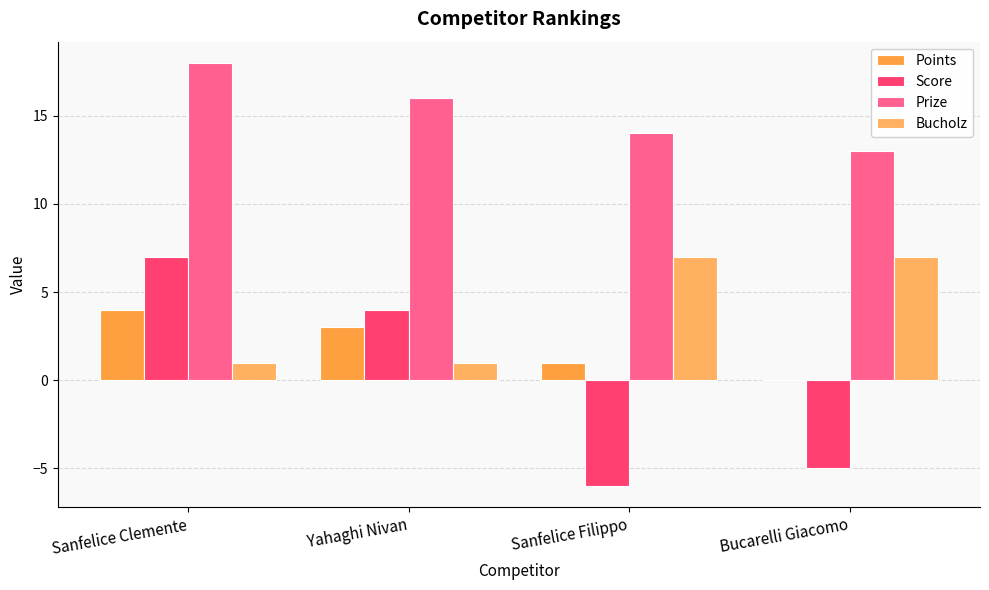

Reading left to right, what are all the values shown in this chart?

Points: 4	3	1	0
Score: 7	4	-6	-5
Prize: 18	16	14	13
Bucholz: 1	1	7	7